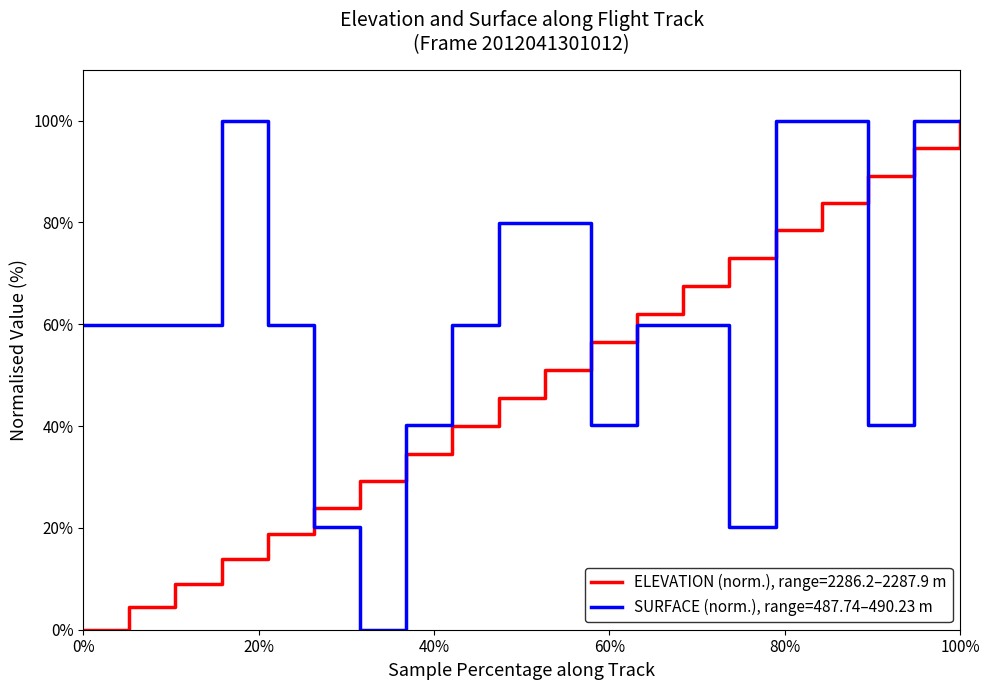

List the series in order of their overall mean, lowest first.

ELEVATION (norm.), range=2286.2–2287.9 m, SURFACE (norm.), range=487.74–490.23 m